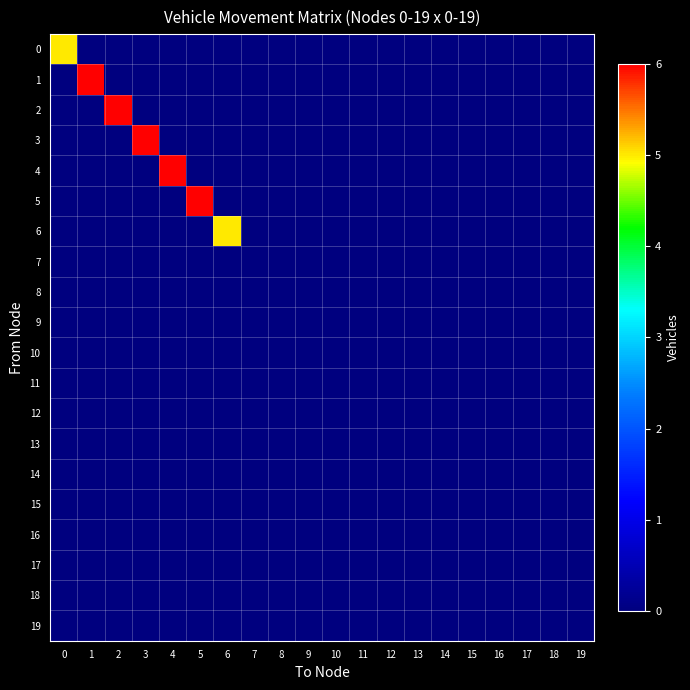

Which series has the widest spread of values?

1